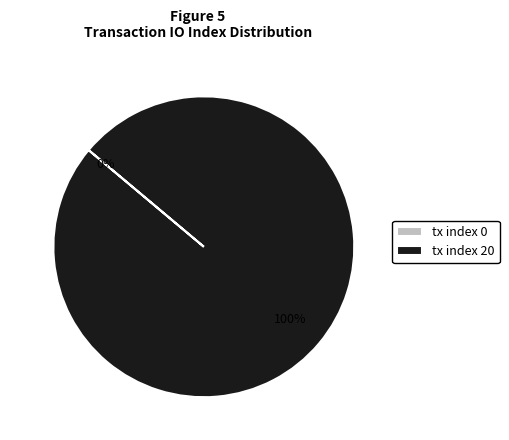

Rank the categories by value from lowest to highest.

tx index 0, tx index 20